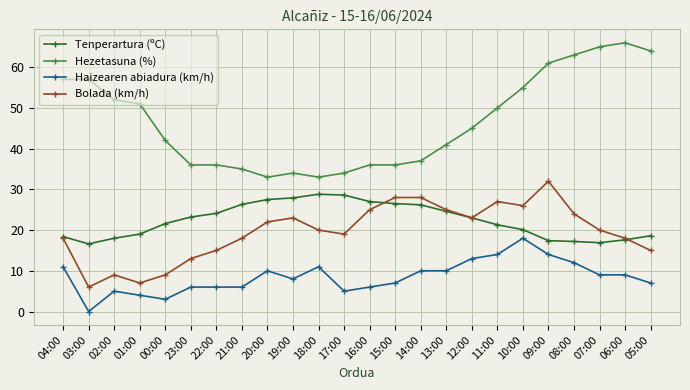

What is the label of the 5th point from the left?

00:00